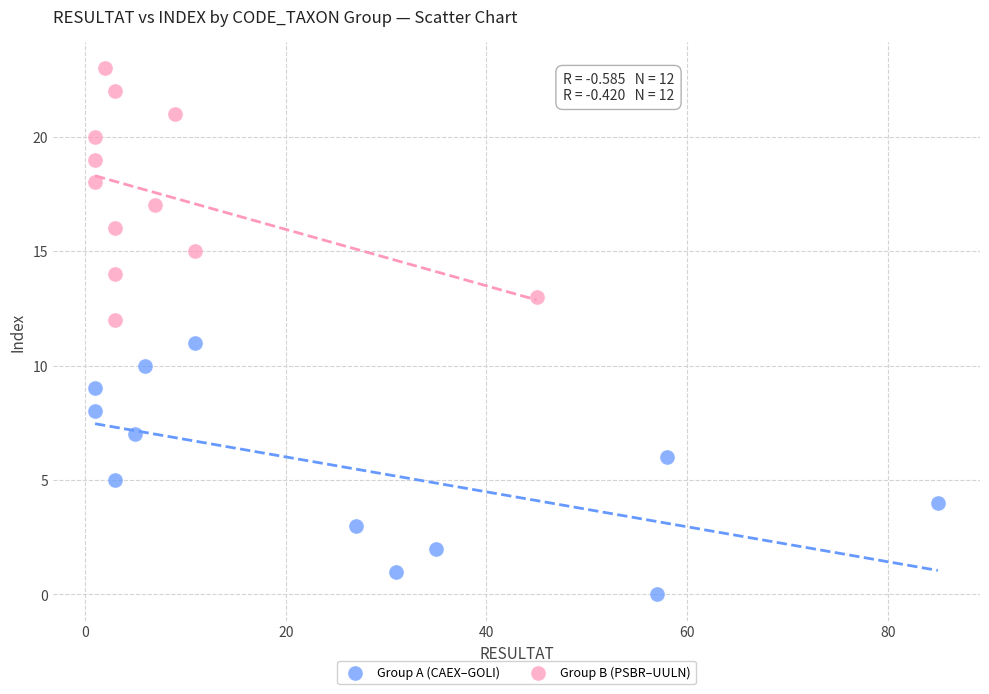

Which series contains the highest Y value?

Group B (PSBR–UULN)